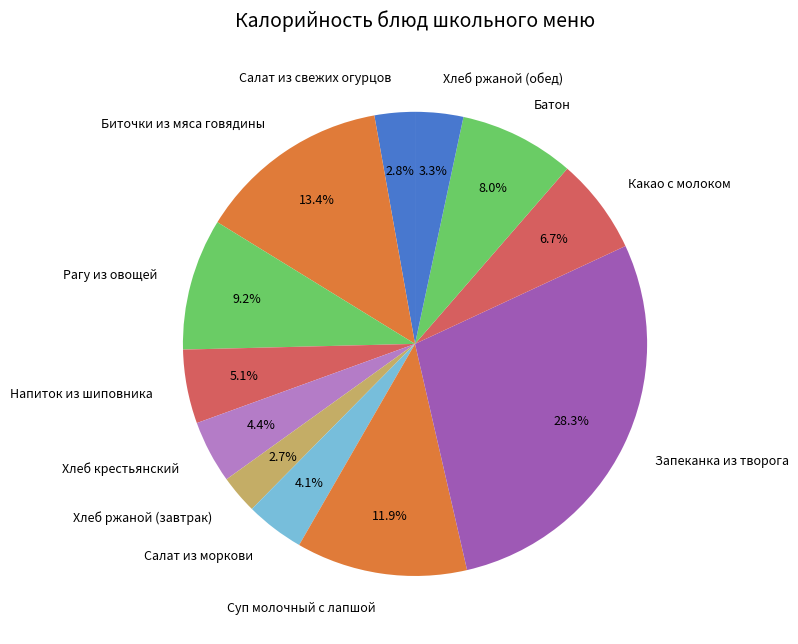

To the nearest percent, what is the average slice percentage?

8%